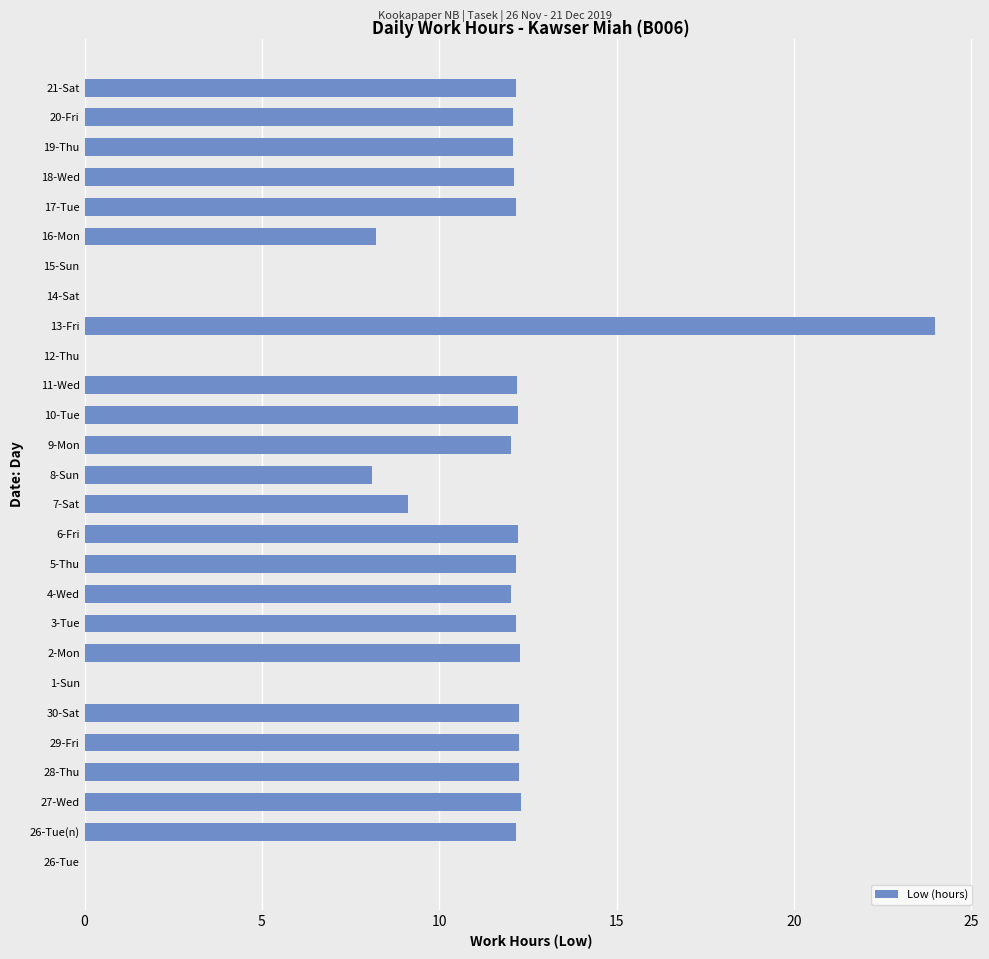

What is the sum of all values?

268.5